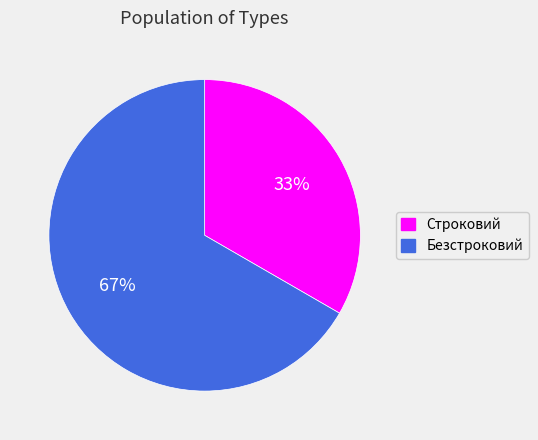

Between Безстроковий and Строковий, which is larger?

Безстроковий